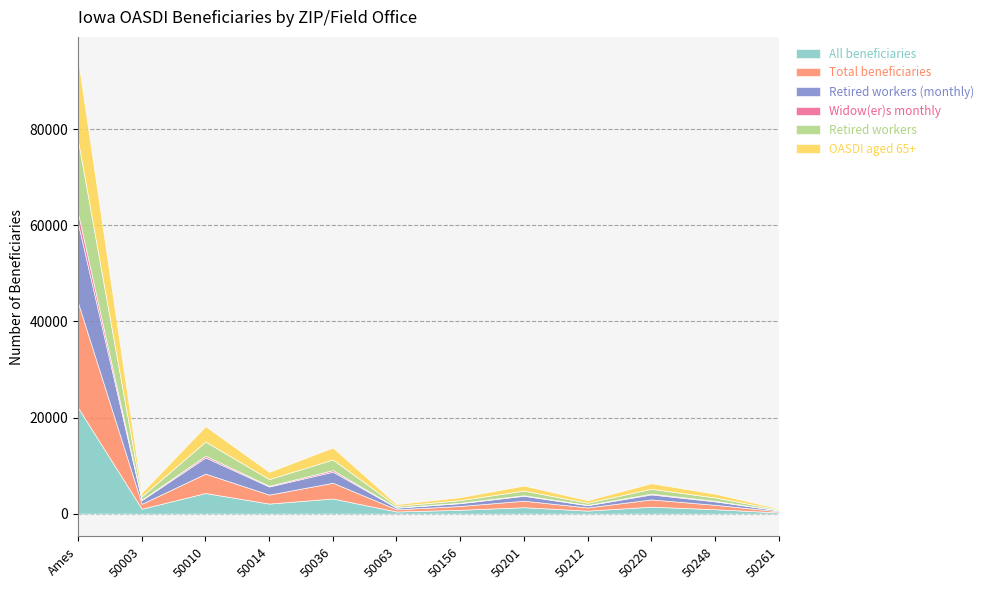

True or false: Retired workers has a value of 690 at 50248.

True